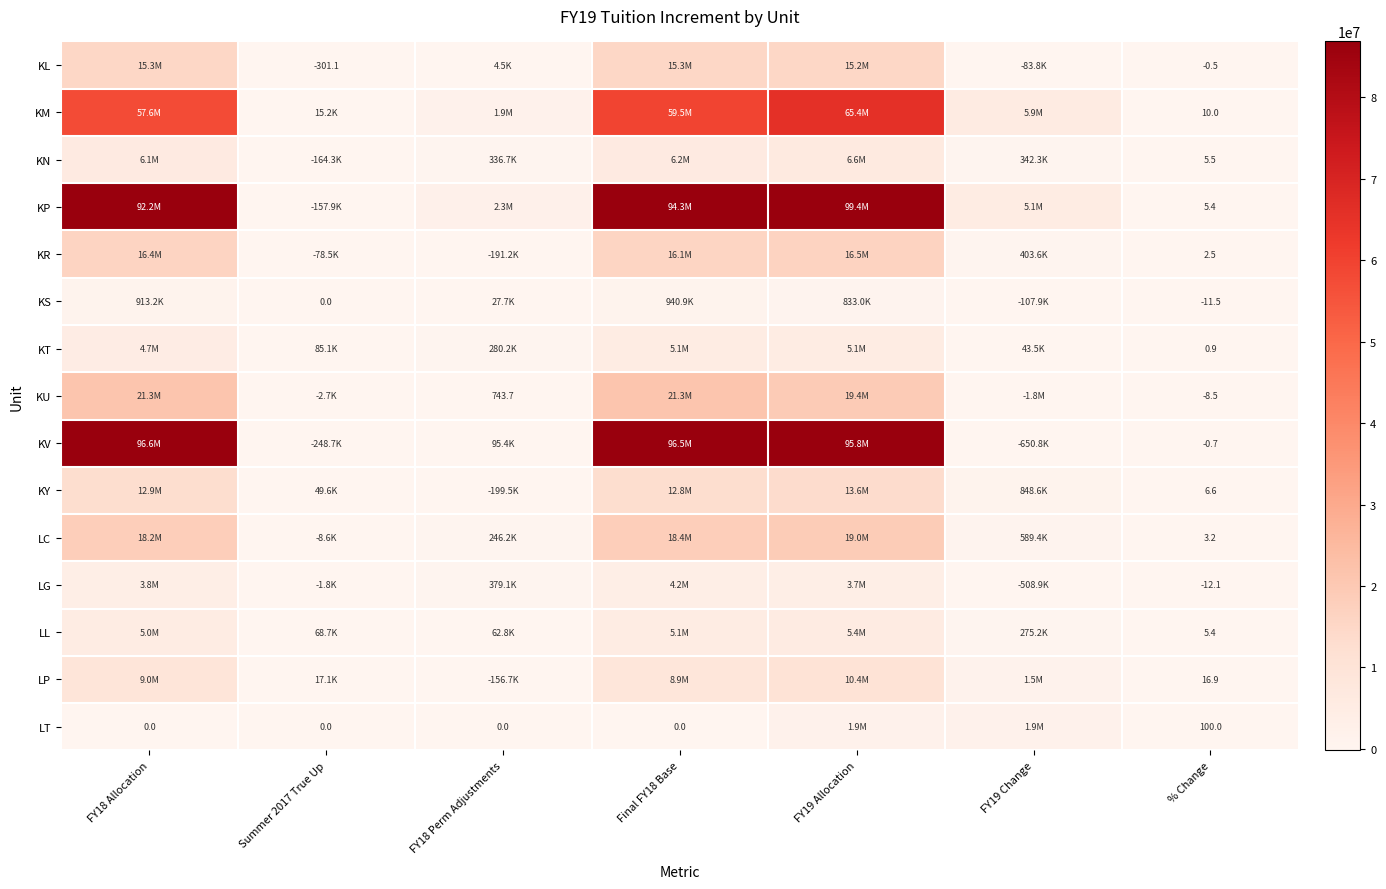

What is the sum of all LL values?

15895036.6